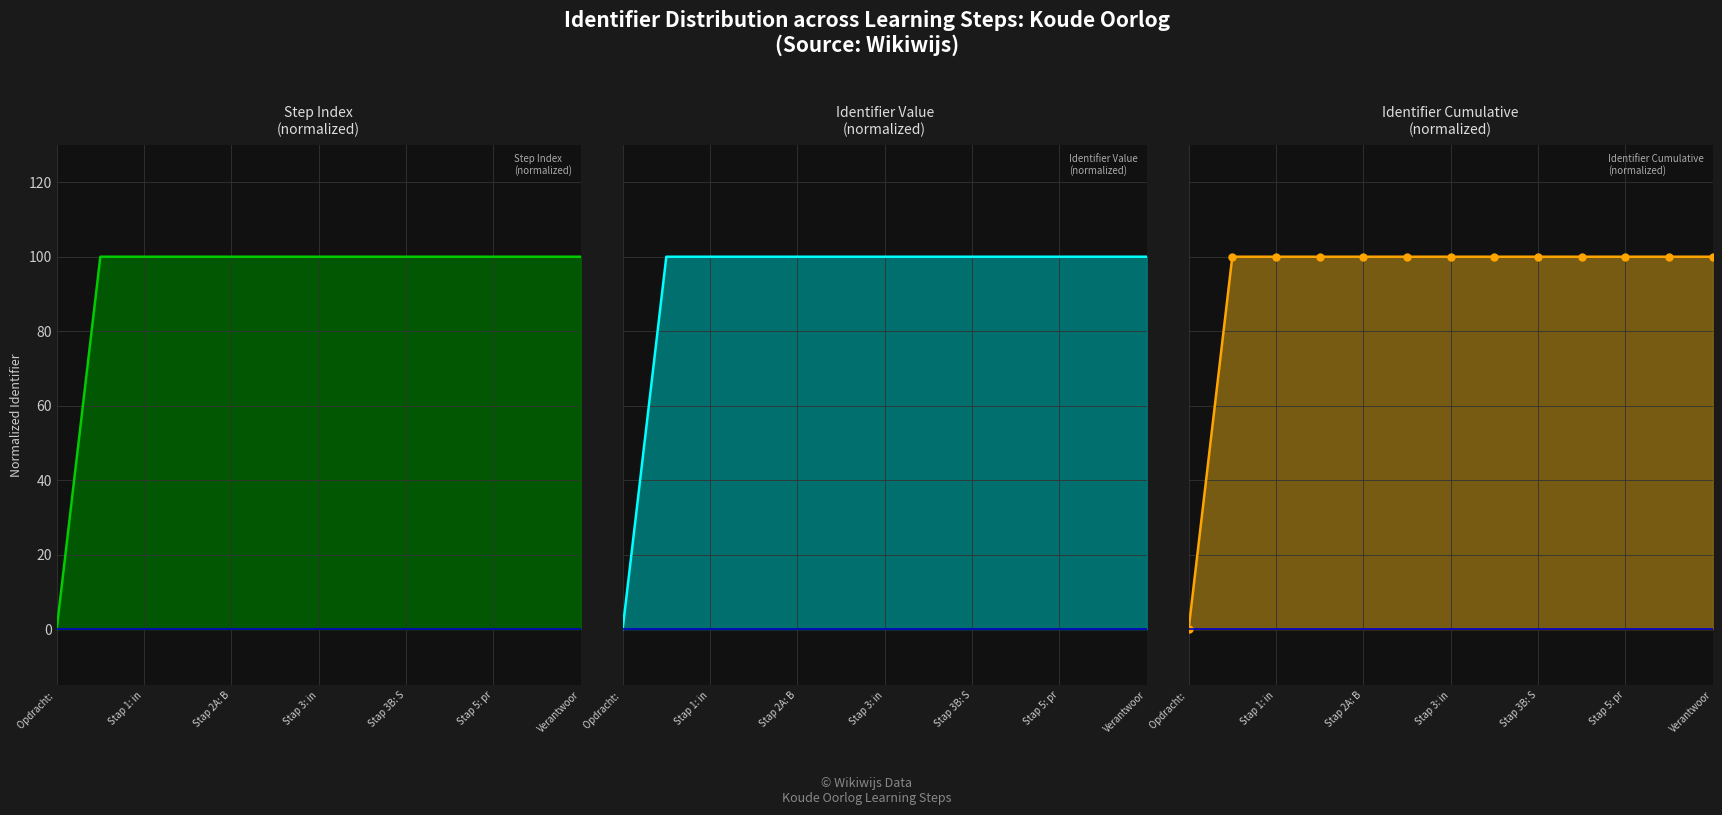

The value of Step Index
(normalized) line at Stap 3: in is 48.7. True or false?

False